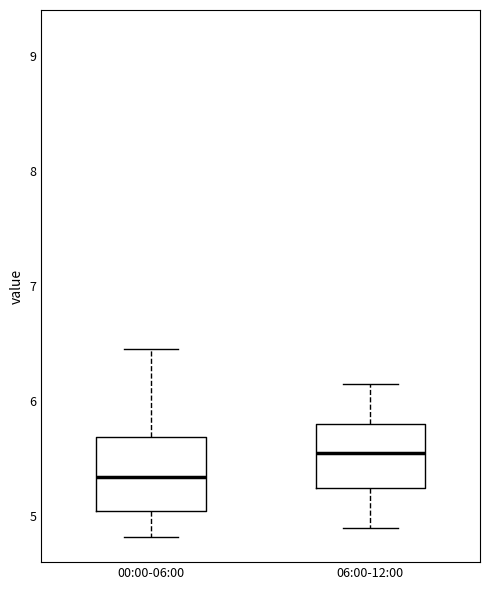

Reading left to right, read every box against the y-axis: the position of its median line, the range the box covers, and the ends of its whiskers. The values are not printed on the chart, so give them approximately, as read against the axis.

00:00-06:00: median 5.3, box 5.0 to 5.7, whiskers 4.8 to 6.5
06:00-12:00: median 5.6, box 5.3 to 5.8, whiskers 4.9 to 6.2